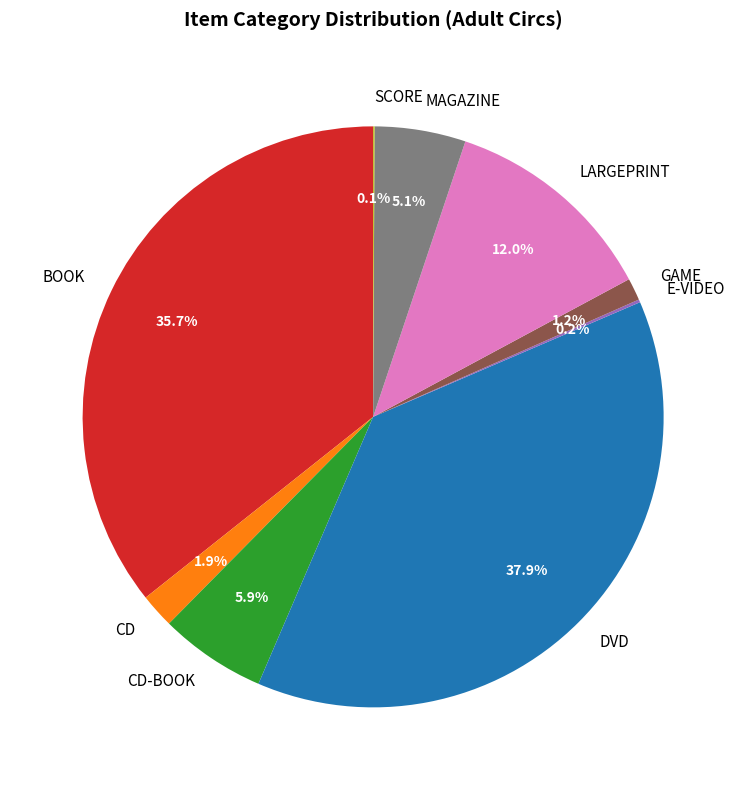

Which category has the biggest portion of the pie?

DVD